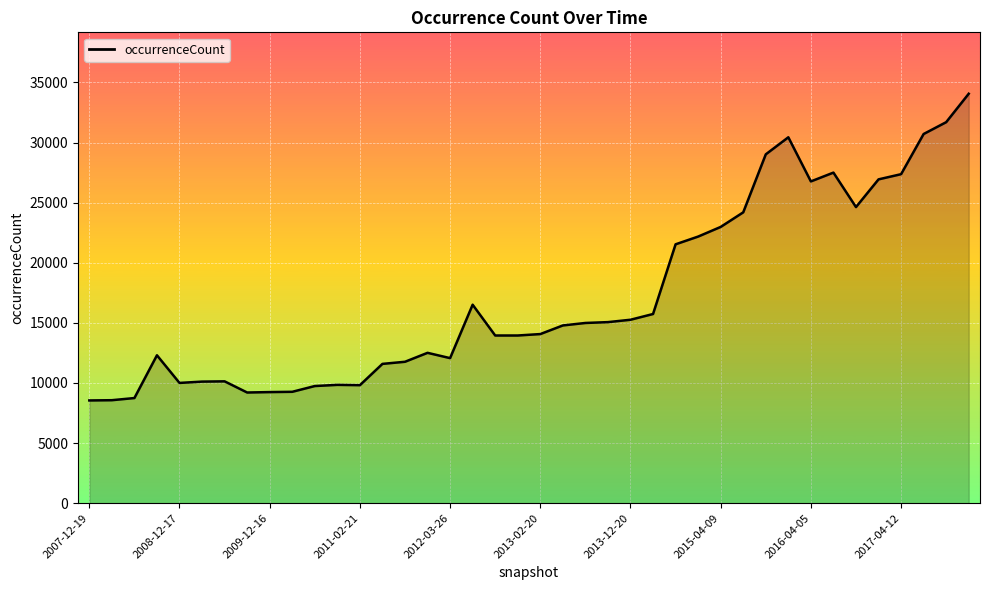

What is the smallest value displayed?

8547